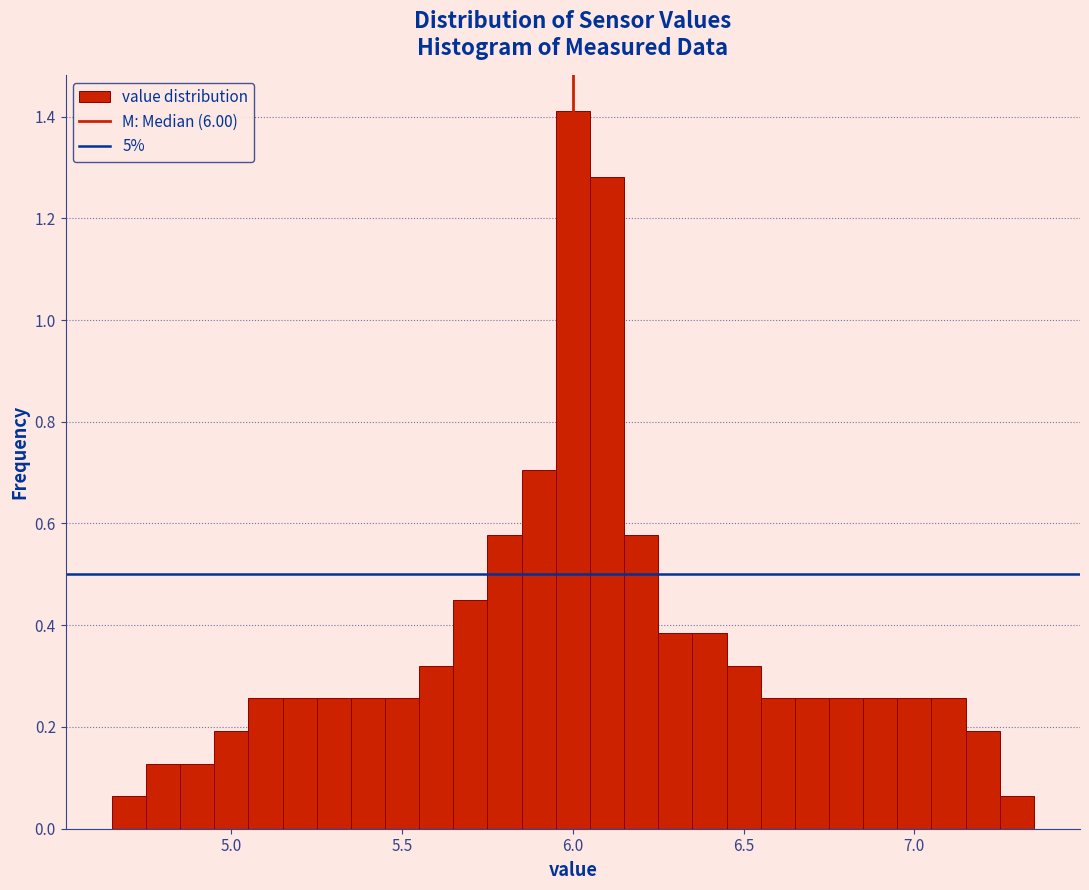

Read against the x-axis, roughly where is the centre of the tallest bar?

6.00